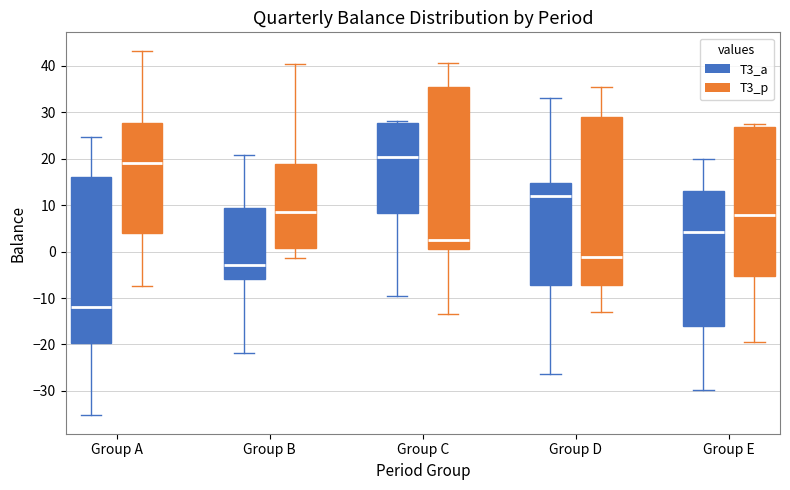

Where is the upper edge of the box for Group D (T3_a) on the y-axis? The values are not printed on the chart, so give them approximately, as read against the axis.

15